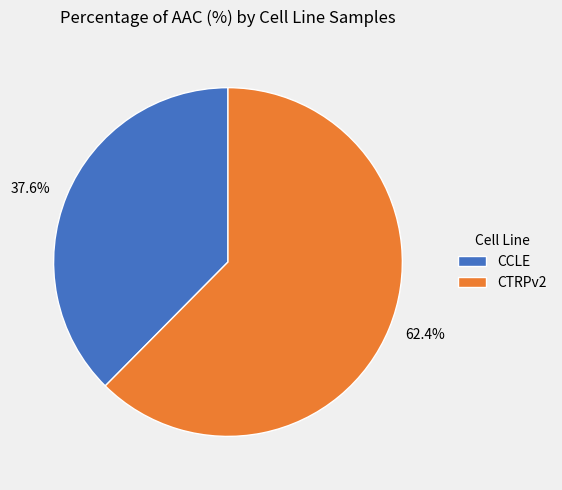

How many slices are in this pie chart?

2